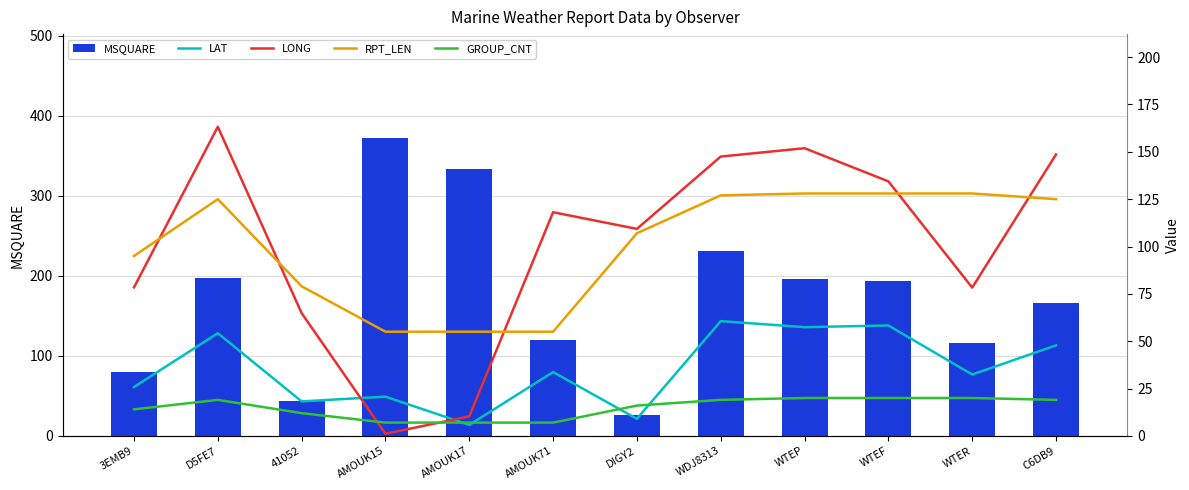

At which label is MSQUARE closest to 199?

D5FE7